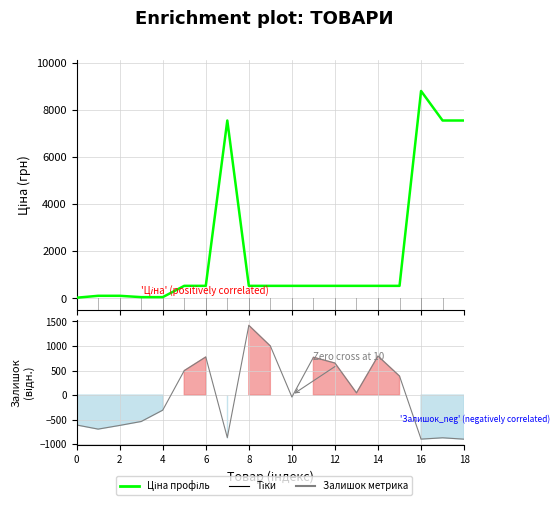

Between which two adjacent categories do Ціна (профіль) and Залишок first intersect?

10 and 12